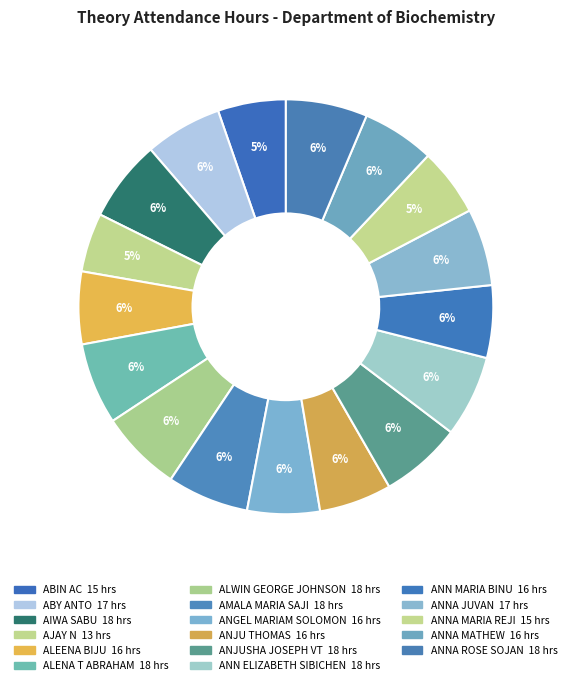

How many segments does this pie chart have?

17